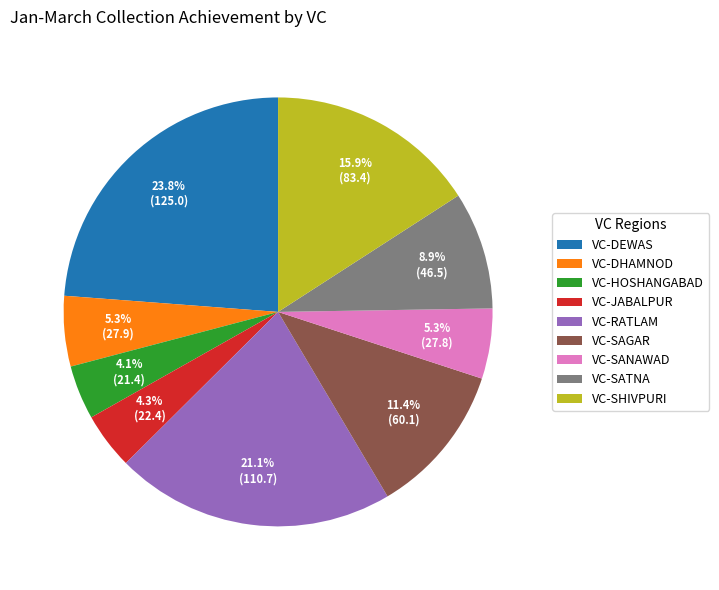

How many segments does this pie chart have?

9